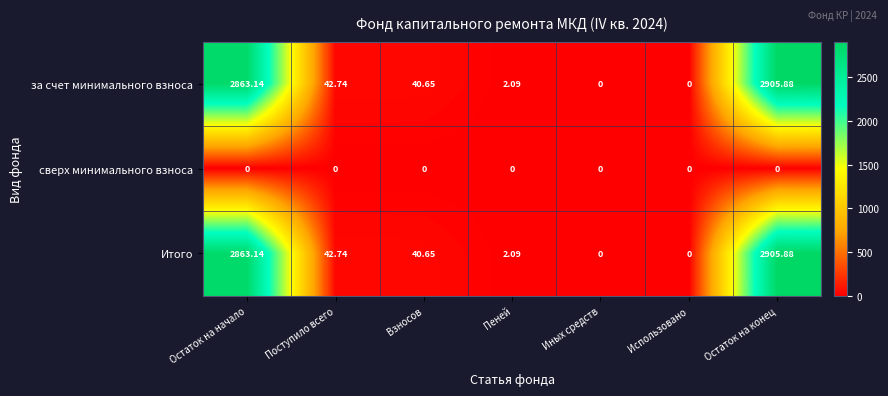

At which category is the sum across all series the highest?

Остаток на конец